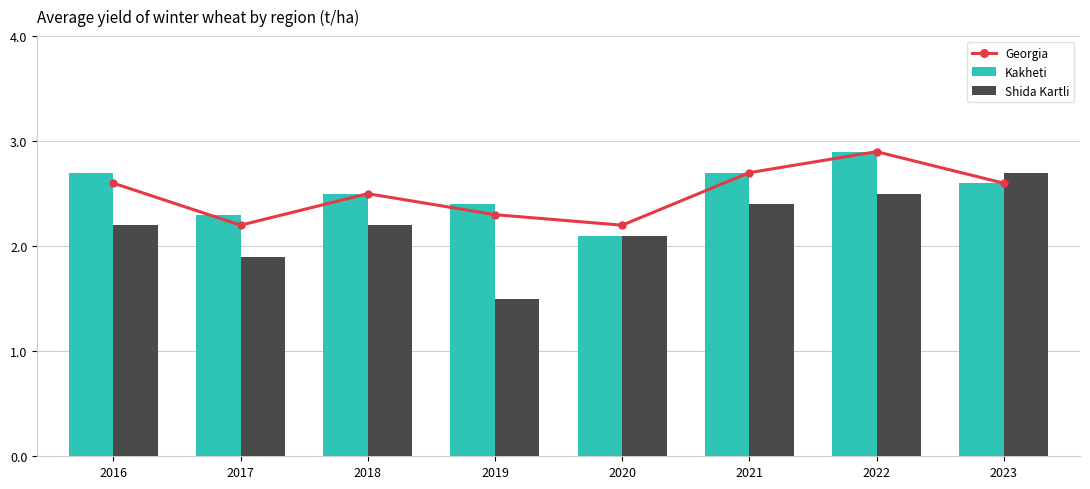

Reading left to right, transcribe all the data shown in this chart.

Georgia: 2016=2.6	2017=2.2	2018=2.5	2019=2.3	2020=2.2	2021=2.7	2022=2.9	2023=2.6
Kakheti: 2016=2.7	2017=2.3	2018=2.5	2019=2.4	2020=2.1	2021=2.7	2022=2.9	2023=2.6
Shida Kartli: 2016=2.2	2017=1.9	2018=2.2	2019=1.5	2020=2.1	2021=2.4	2022=2.5	2023=2.7